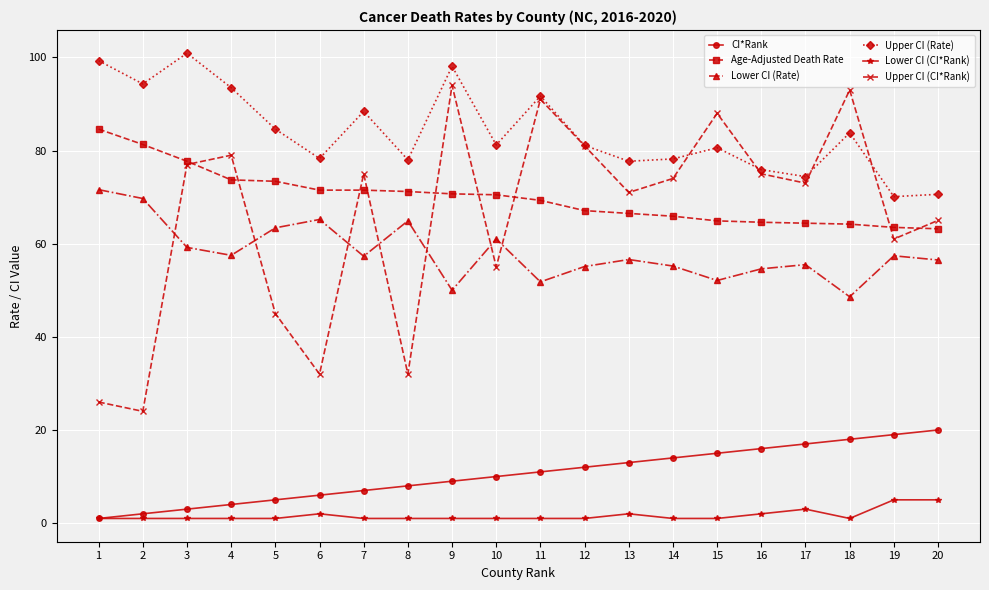

How many interior local peaks does the Upper CI (CI*Rank) series have?

6